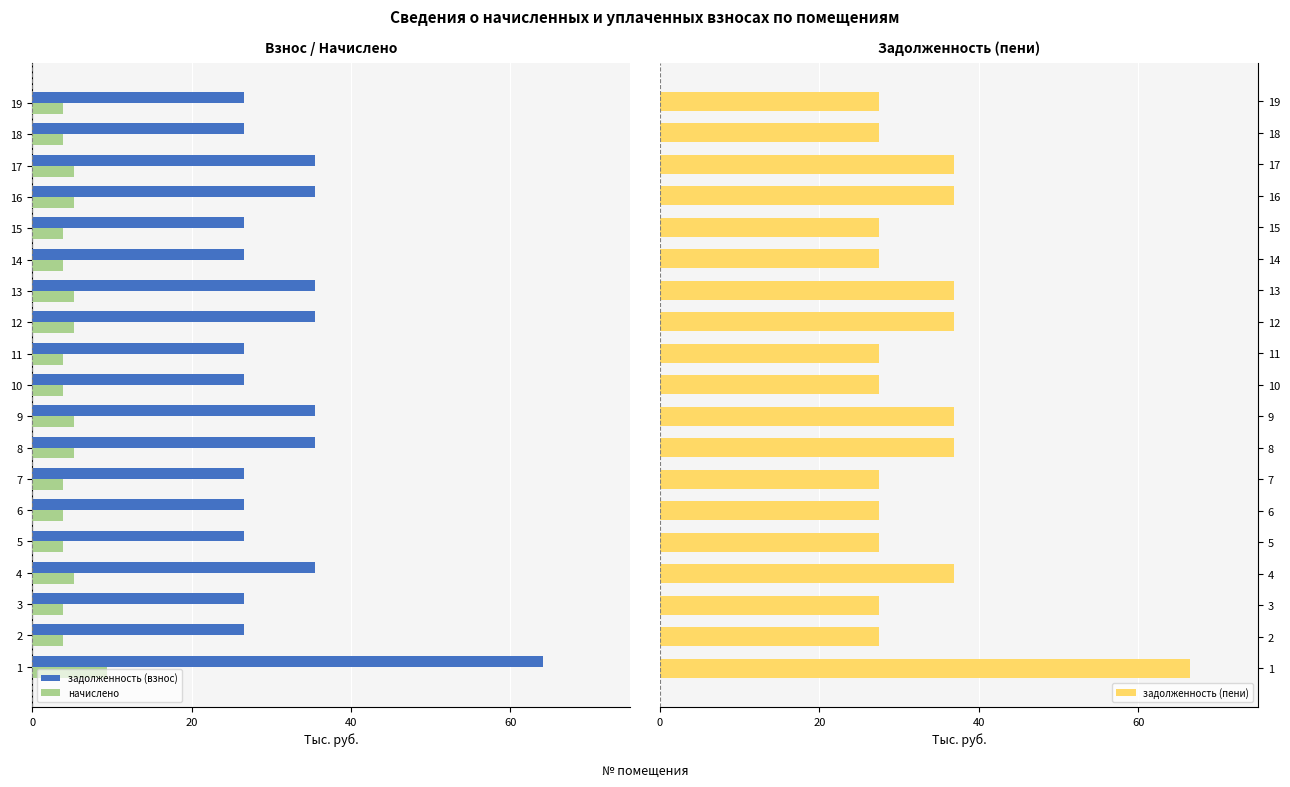

What is the sum of all задолженность (пени) values?

626.8